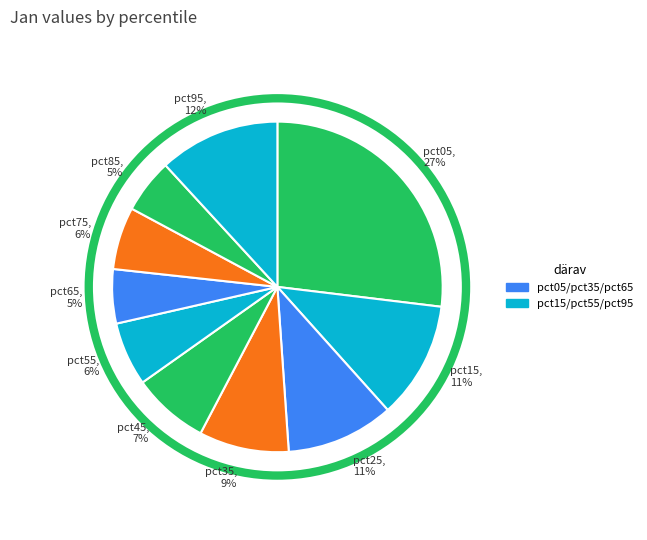

Do pct55 and pct25 together represent more than half of the pie?

No